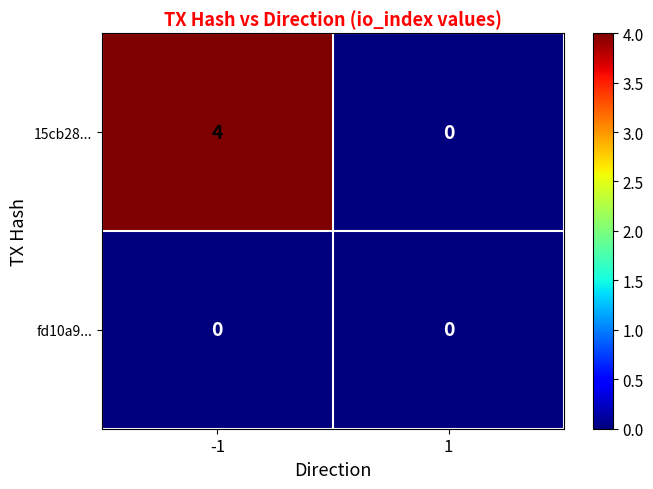

The value of 15cb28... at 1 is 0. True or false?

True